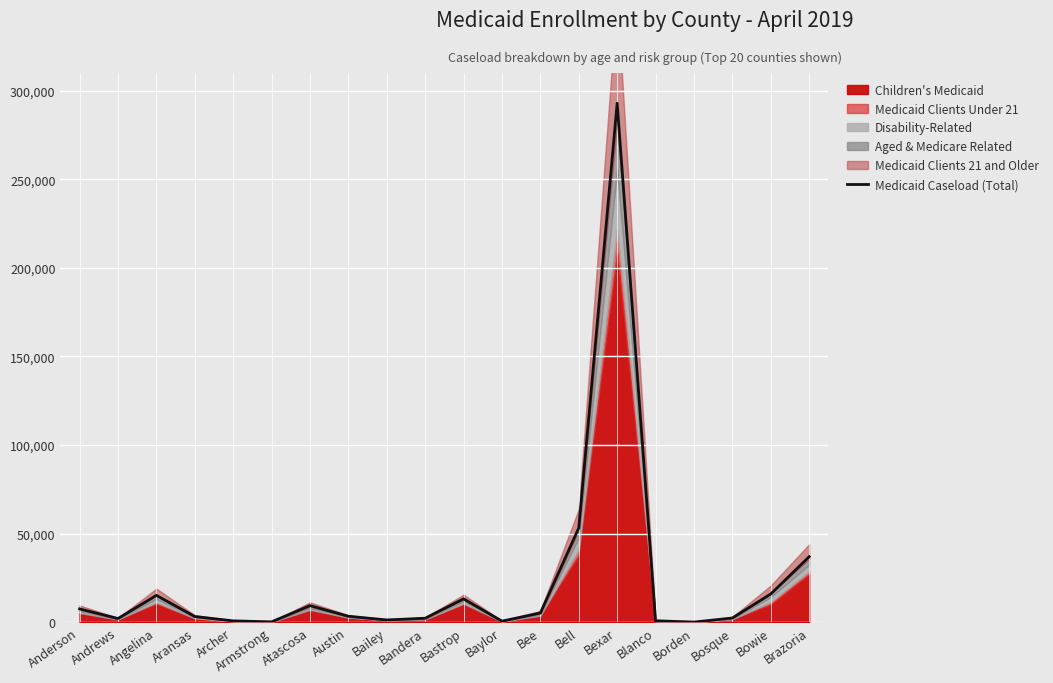

Is it true that the value at Bosque is 1153?

False